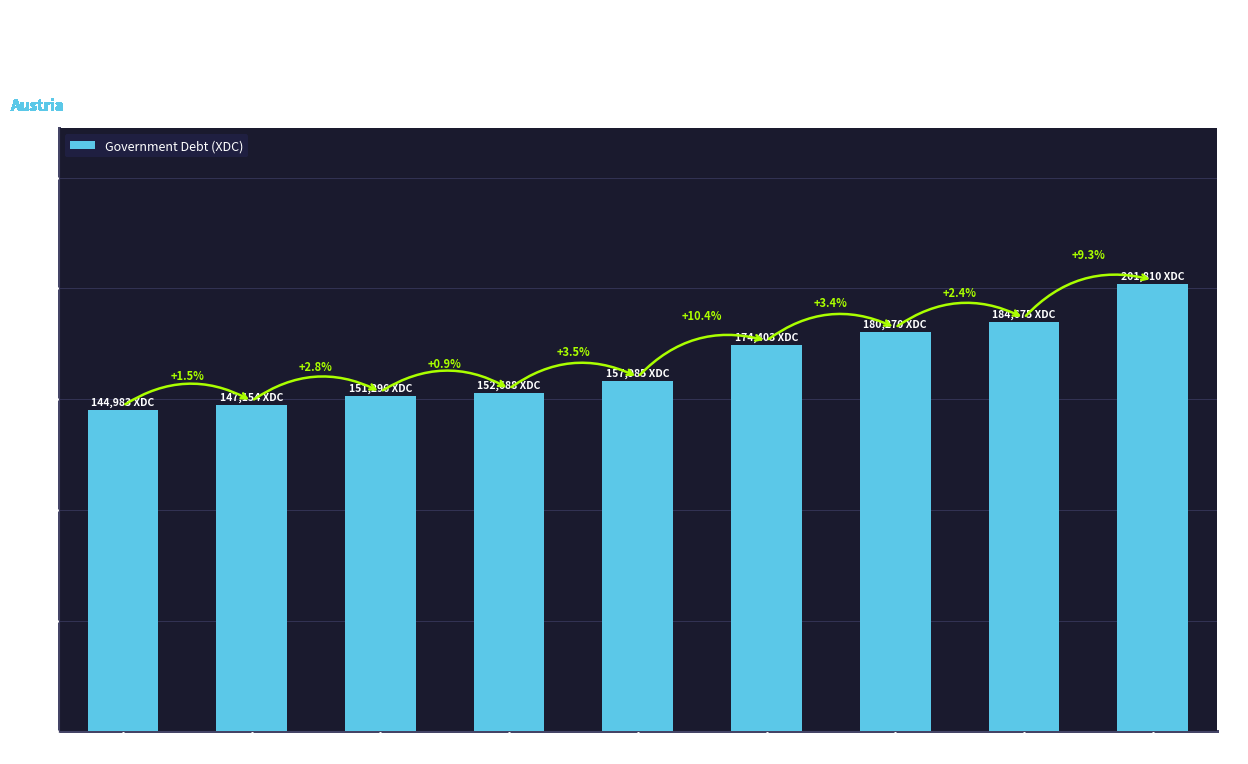

Does the chart contain any negative values?

No